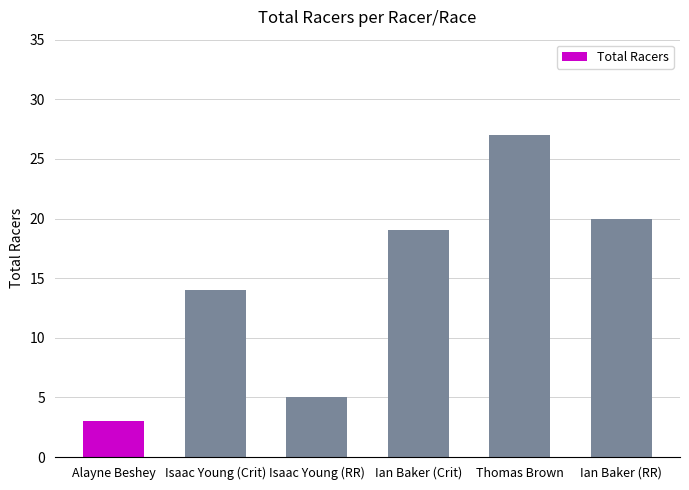

Reading left to right, what are all the values shown in this chart?

Alayne Beshey=3	Isaac Young (Crit)=14	Isaac Young (RR)=5	Ian Baker (Crit)=19	Thomas Brown=27	Ian Baker (RR)=20